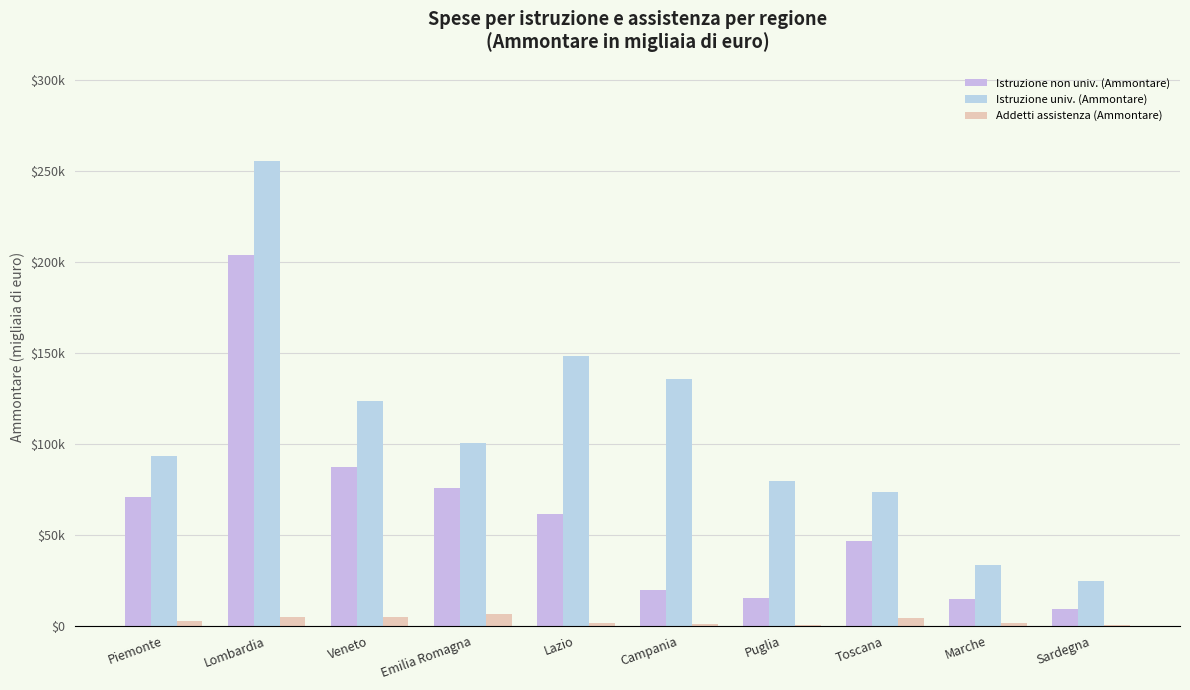

Are the bars horizontal?

No